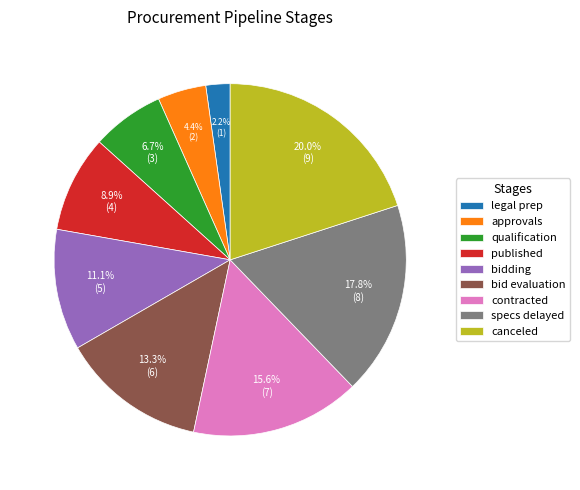

The contracted slice represents 16% of the pie. True or false?

True